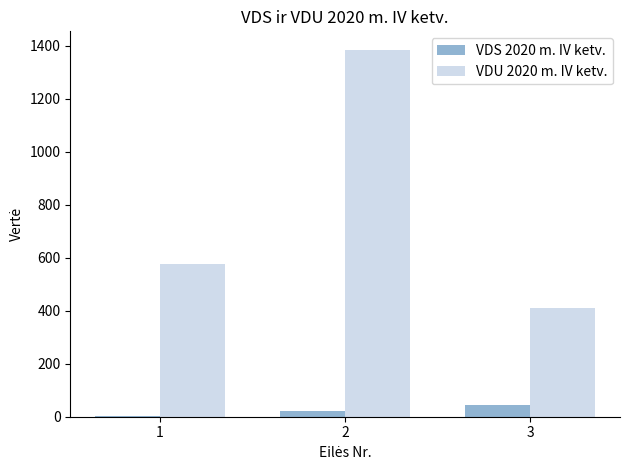

What is the greatest value displayed?

1384.2